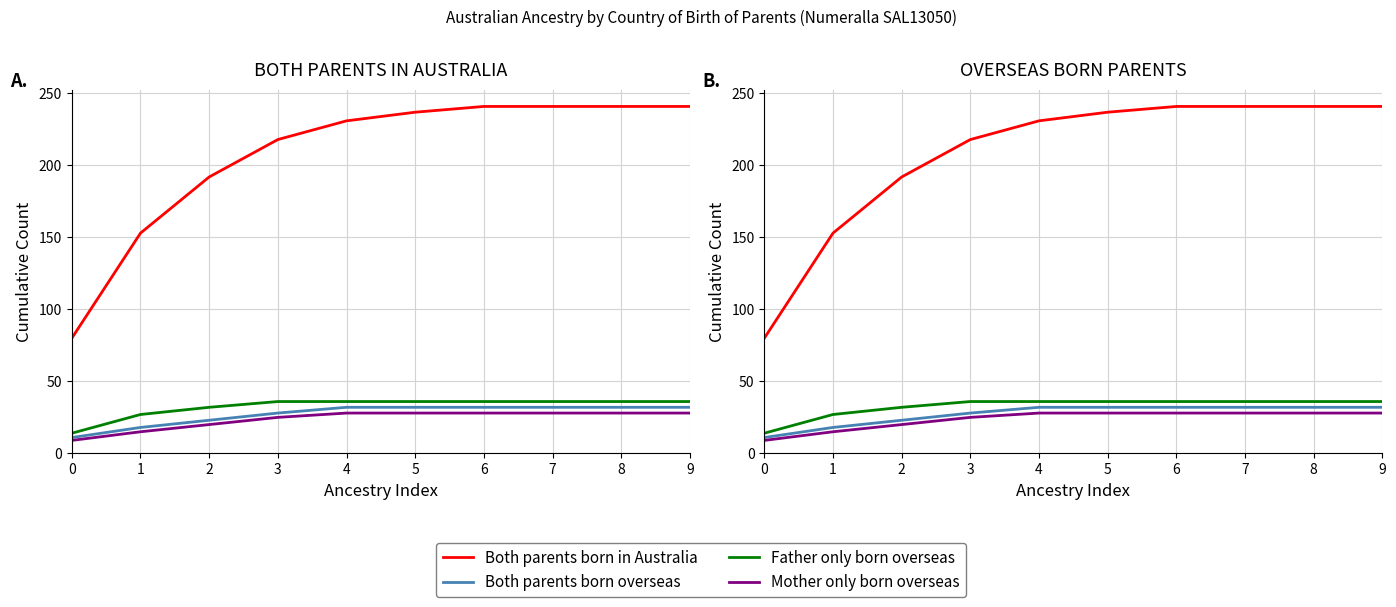

What are all the series names shown in the legend?

Both parents born in Australia, Both parents born overseas, Father only born overseas, Mother only born overseas